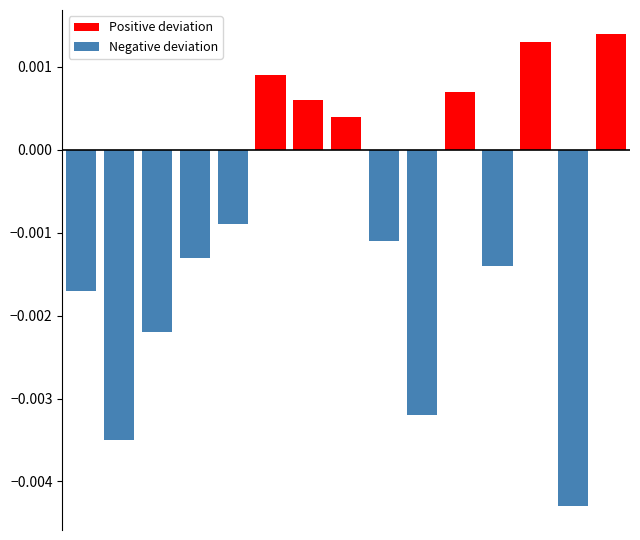

Which series has the widest spread of values?

Negative deviation